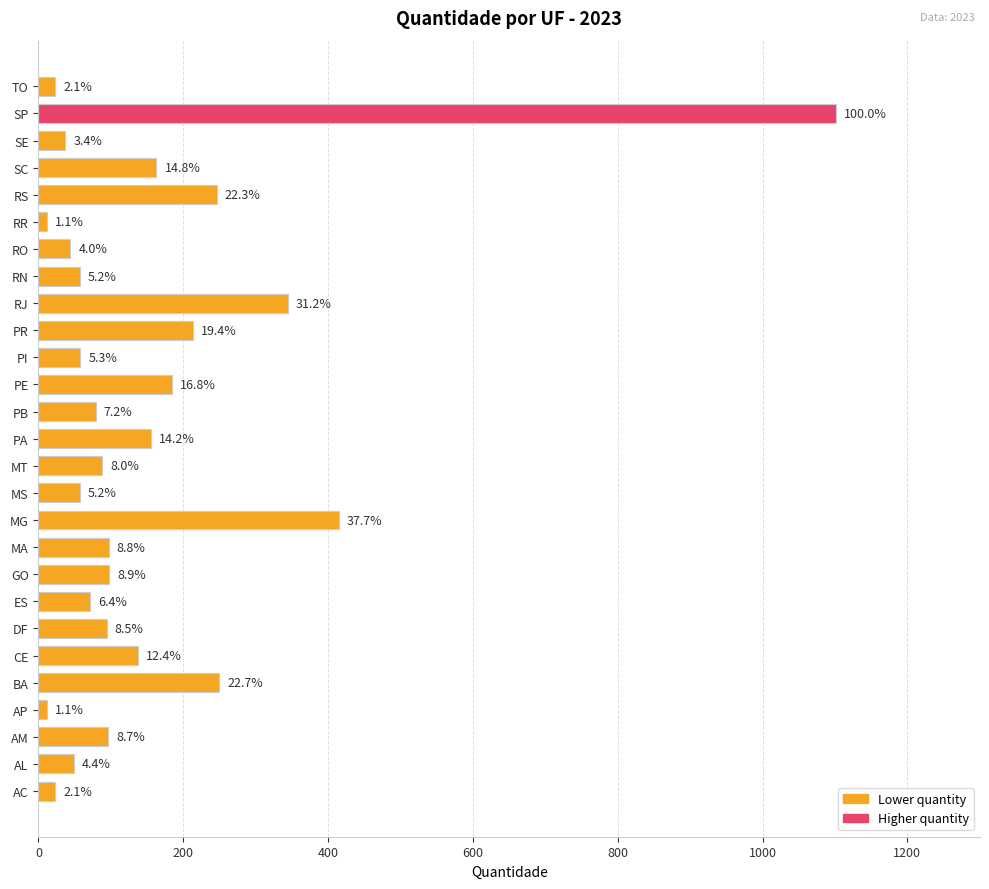

How many bars are there in total?

27